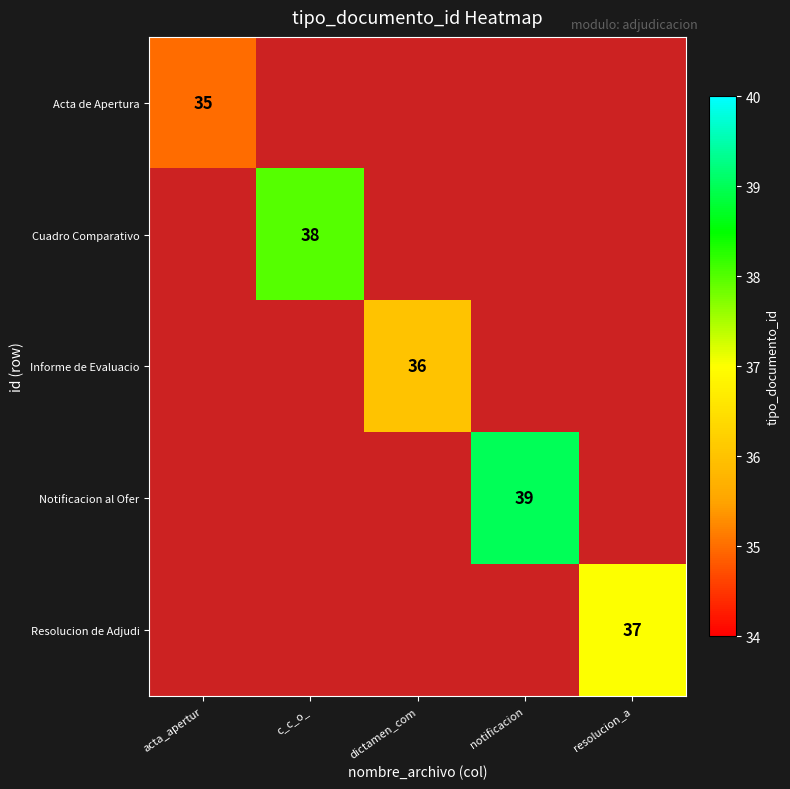

The value of Informe de Evaluacio at dictamen_com is 8. True or false?

False